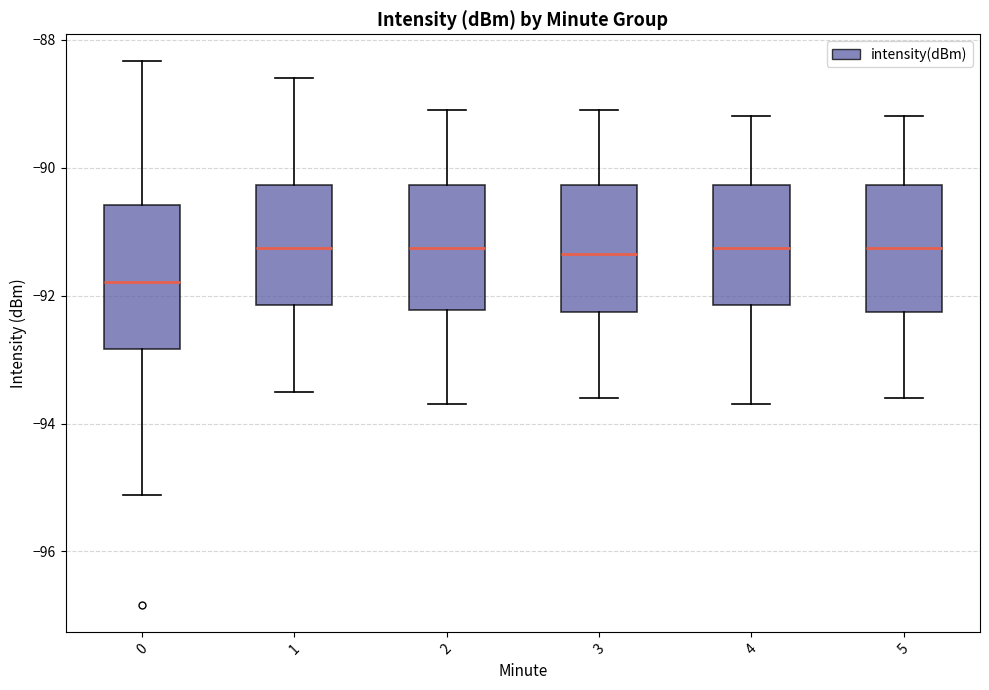

Reading left to right, read every box against the y-axis: the position of its median line, the range the box covers, and the ends of its whiskers. The values are not printed on the chart, so give them approximately, as read against the axis.

0: median -91.8, box -92.8 to -90.6, whiskers -95.2 to -88.4
1: median -91.2, box -92.2 to -90.2, whiskers -93.4 to -88.6
2: median -91.2, box -92.2 to -90.2, whiskers -93.6 to -89.0
3: median -91.4, box -92.2 to -90.2, whiskers -93.6 to -89.0
4: median -91.2, box -92.2 to -90.2, whiskers -93.6 to -89.2
5: median -91.2, box -92.2 to -90.2, whiskers -93.6 to -89.2